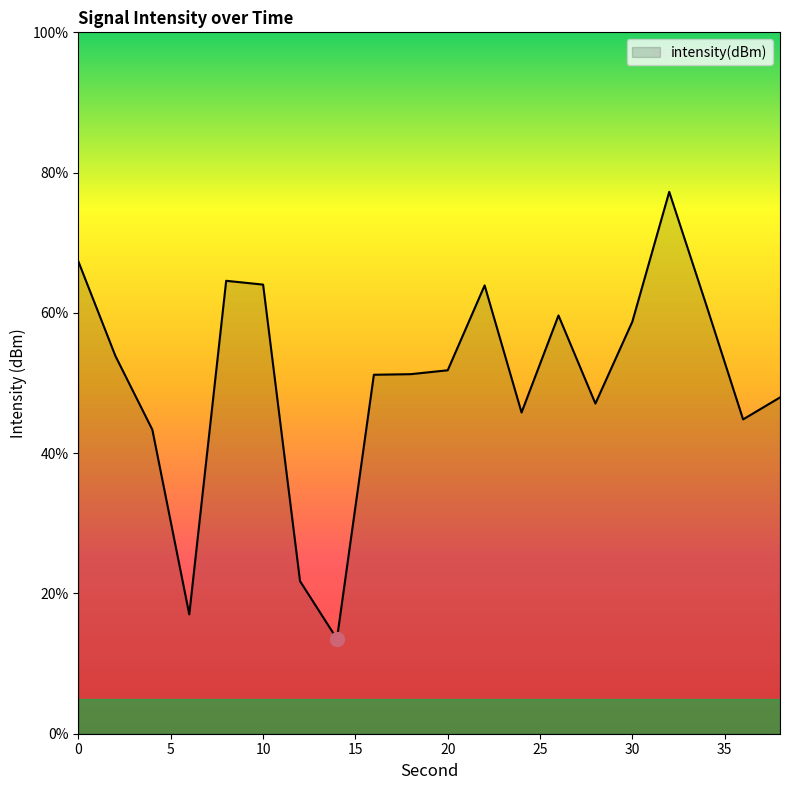

What is the difference between the maximum and minimum values?

63.7